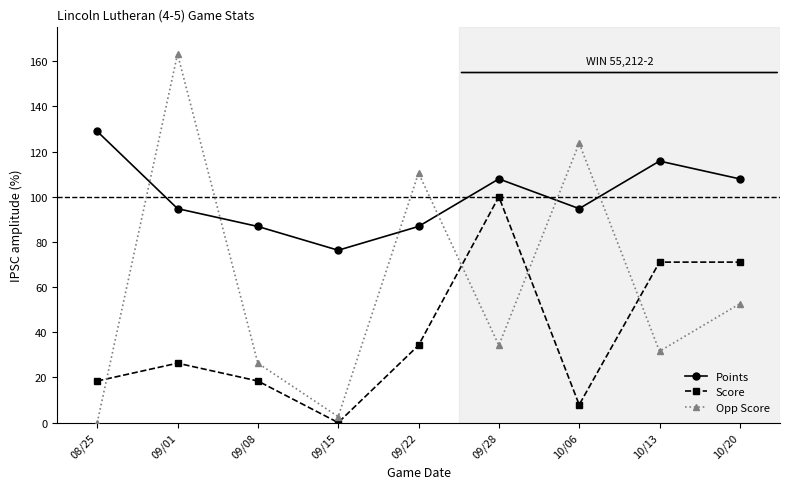

What is the spread (max minus min) of values at 08/25?

128.9